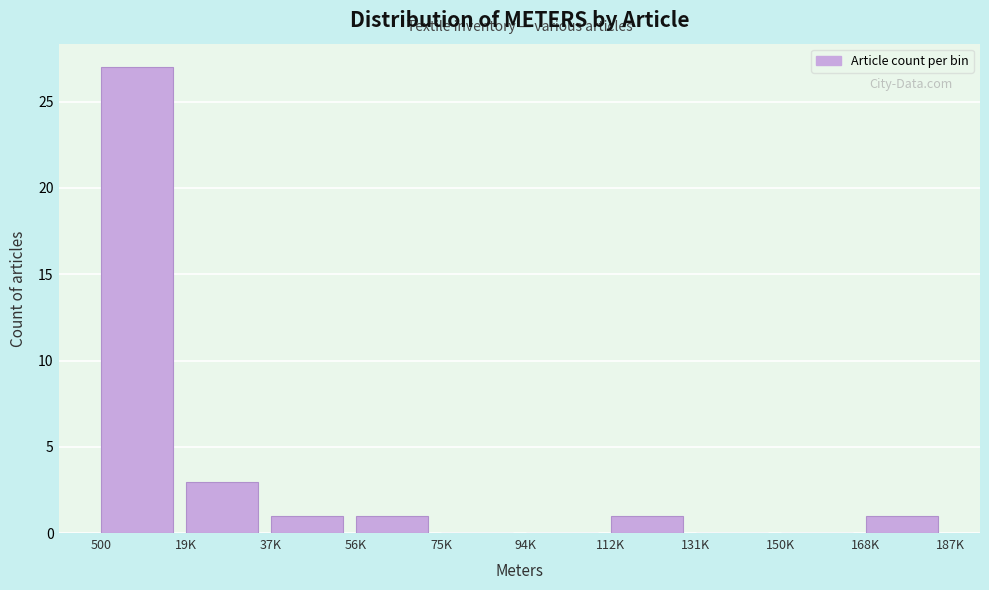

Reading left to right, list all the values displayed in this chart.

500=27	19K=3	37K=1	56K=1	75K=0	94K=0	112K=1	131K=0	150K=0	168K=1